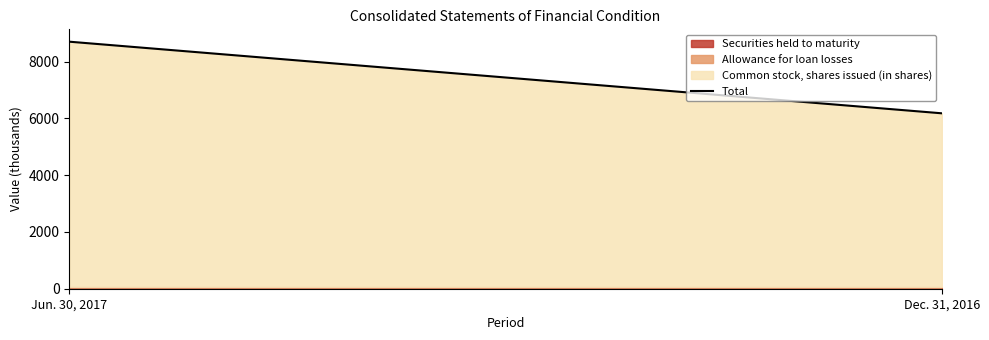

Rank the categories by value from highest to lowest.

Jun. 30, 2017, Dec. 31, 2016